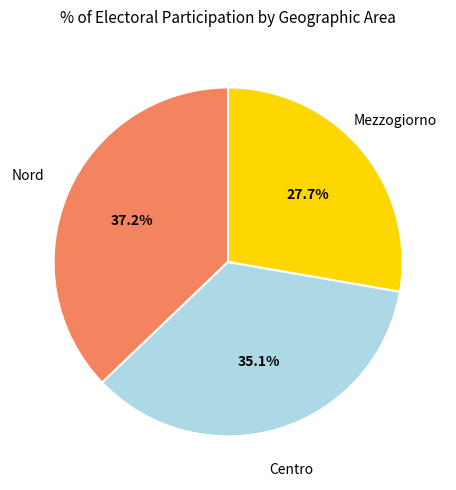

Is there any slice that represents more than half of the pie?

No